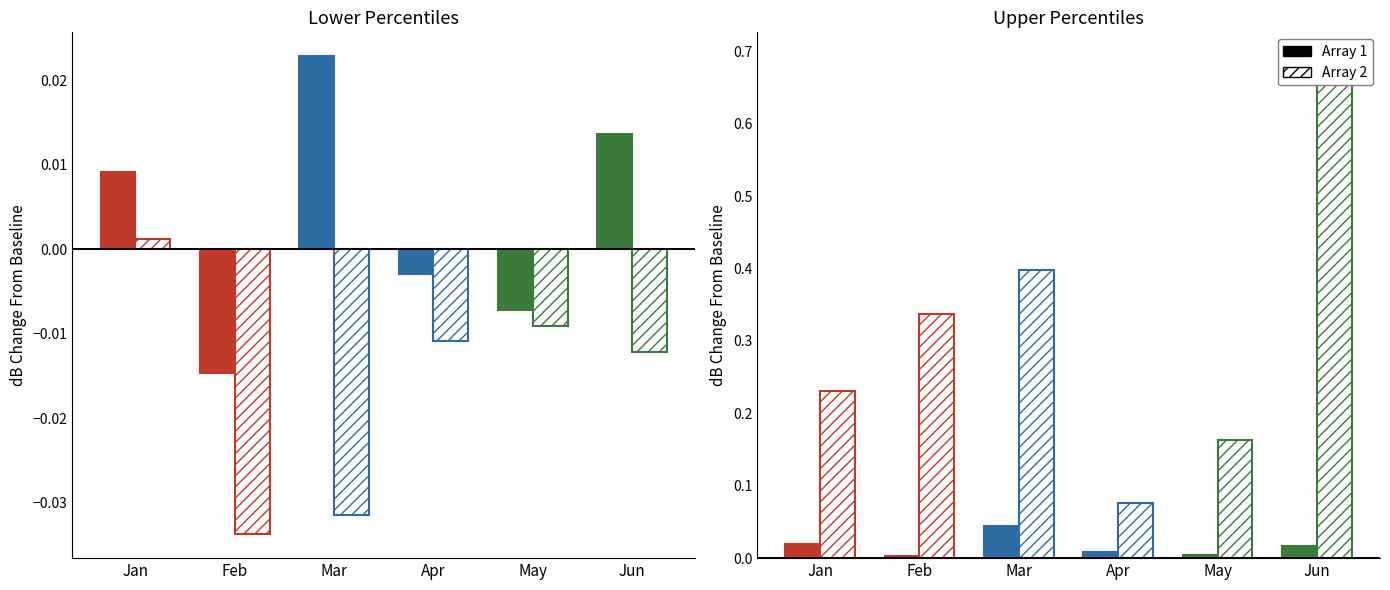

At which label is pct50 closest to 0?

Apr